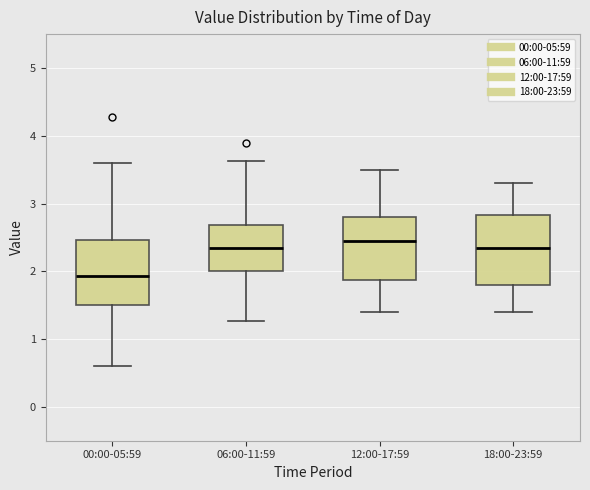

Reading left to right, read every box against the y-axis: the position of its median line, the range the box covers, and the ends of its whiskers. The values are not printed on the chart, so give them approximately, as read against the axis.

00:00-05:59: median 1.9, box 1.5 to 2.5, whiskers 0.6 to 3.6
06:00-11:59: median 2.4, box 2.0 to 2.7, whiskers 1.3 to 3.6
12:00-17:59: median 2.5, box 1.9 to 2.8, whiskers 1.4 to 3.5
18:00-23:59: median 2.4, box 1.8 to 2.8, whiskers 1.4 to 3.3